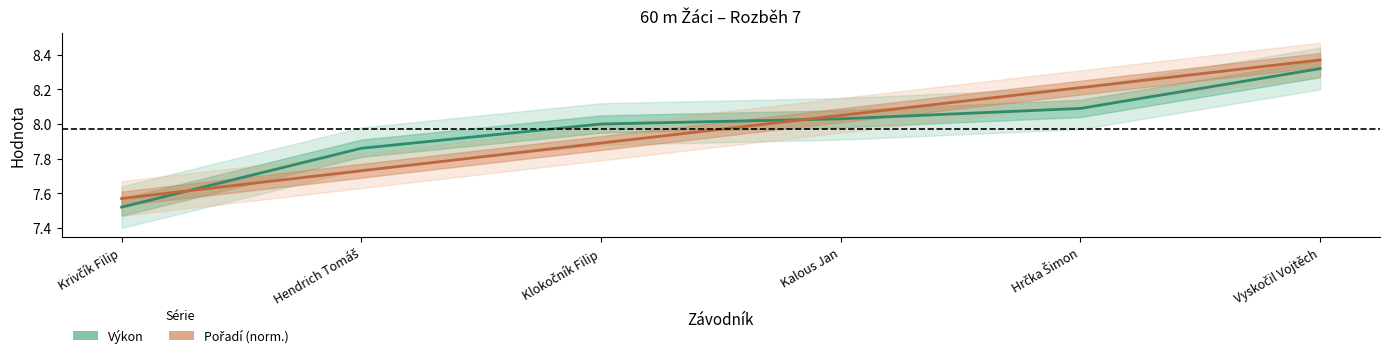

Is the value of Výkon at Klokočník Filip greater than the value of Pořadí (norm.) at Kalous Jan?

No